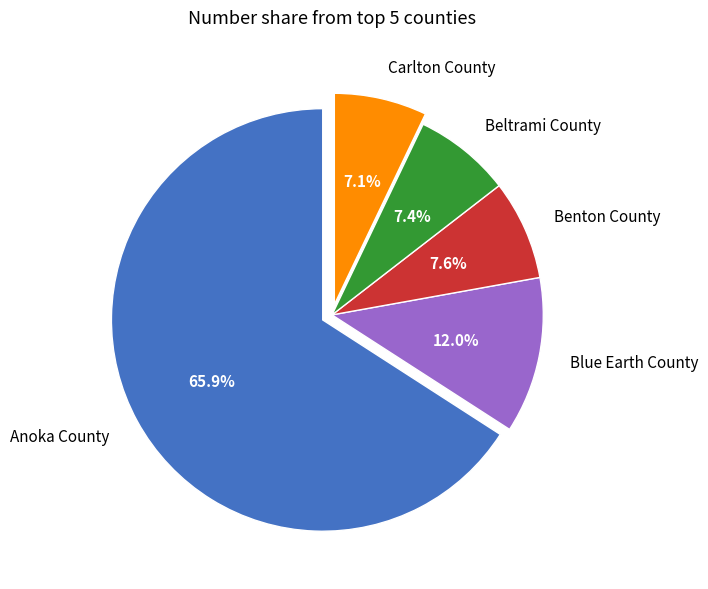

Which has a higher value, Carlton County or Blue Earth County?

Blue Earth County